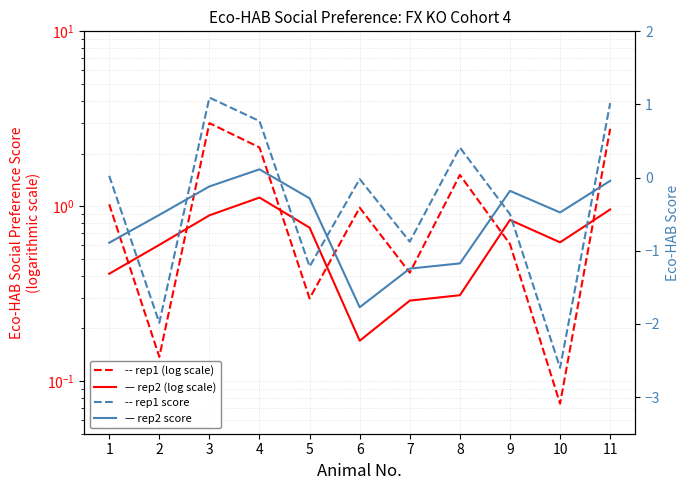

At how many categories does at least one series exceed 1?

5